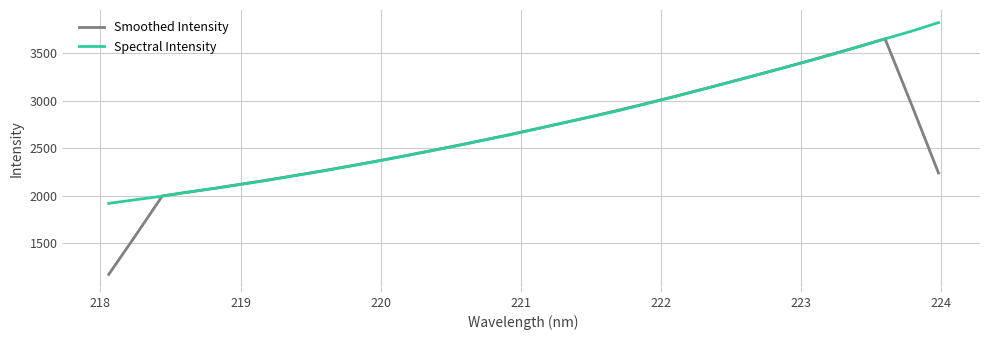

What is the difference between the second highest and second lowest values in the Smoothed Intensity series?

1982.1